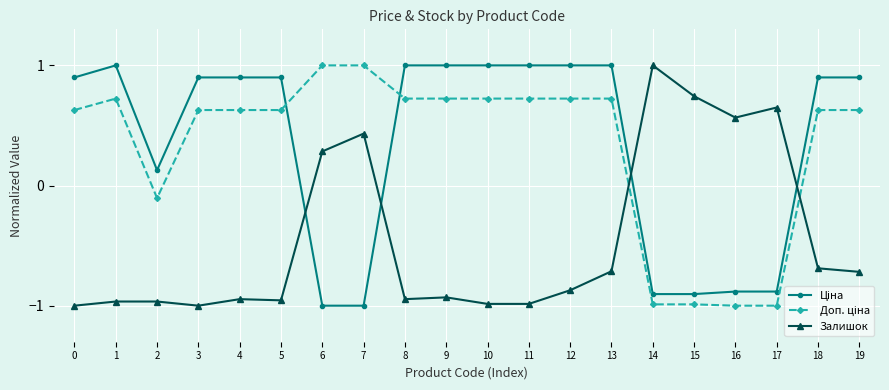

True or false: Залишок has more than 1 interior local peaks.

True